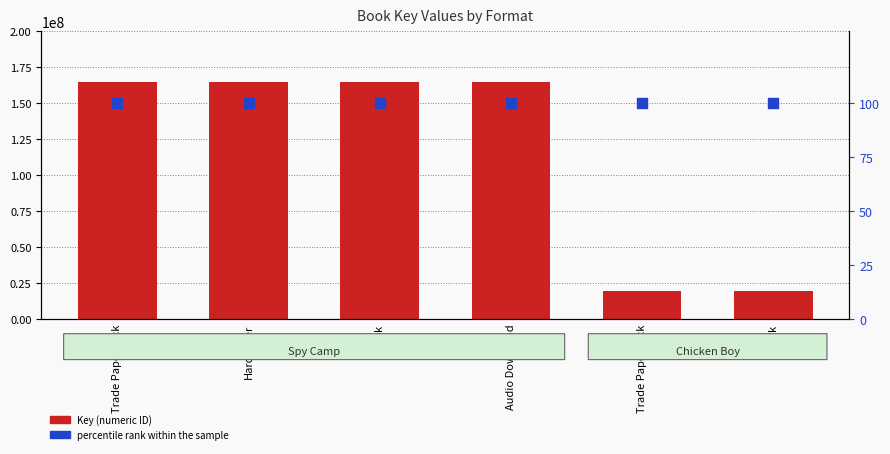

What is the total value across all series at Audio Download?

164561097